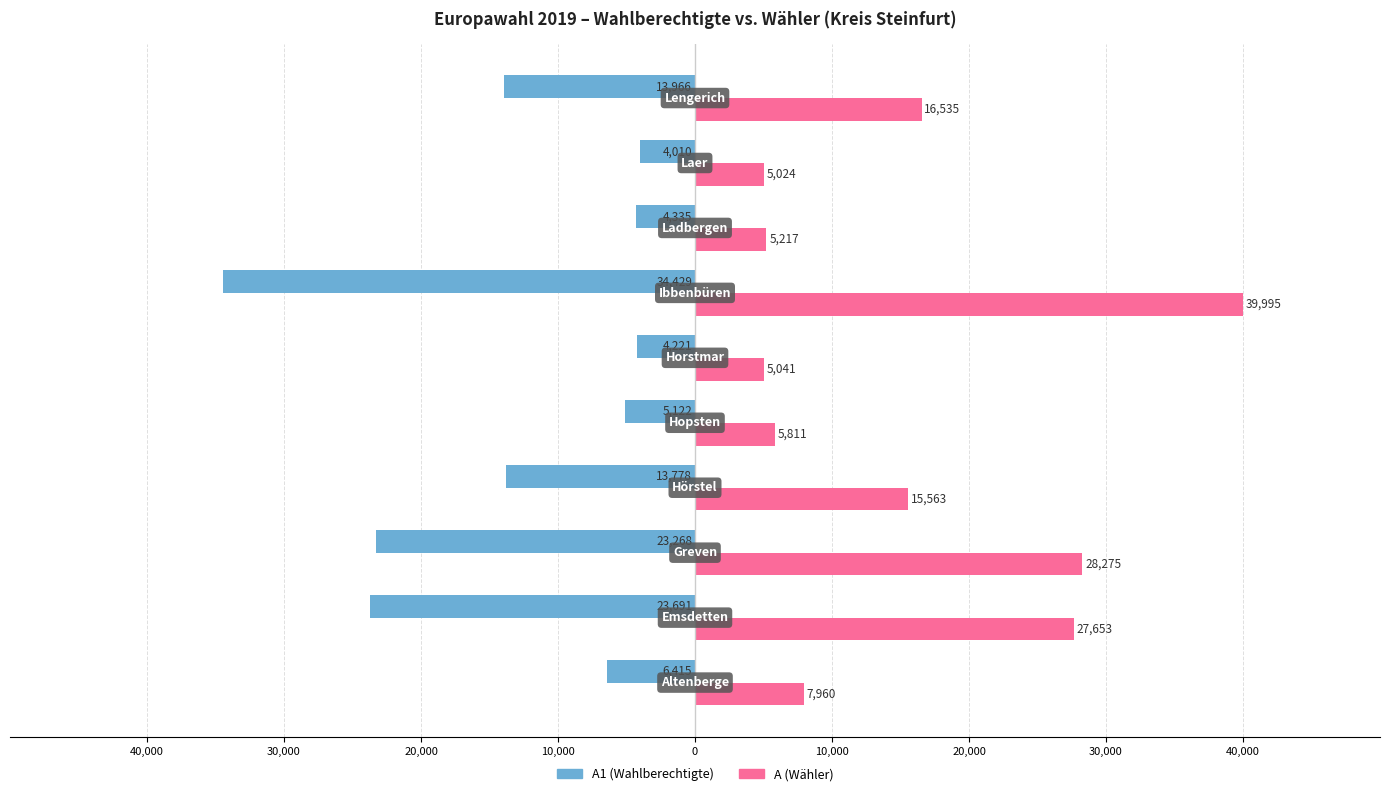

What are all the series names shown in the legend?

A1 (Wahlberechtigte), A (Wähler)